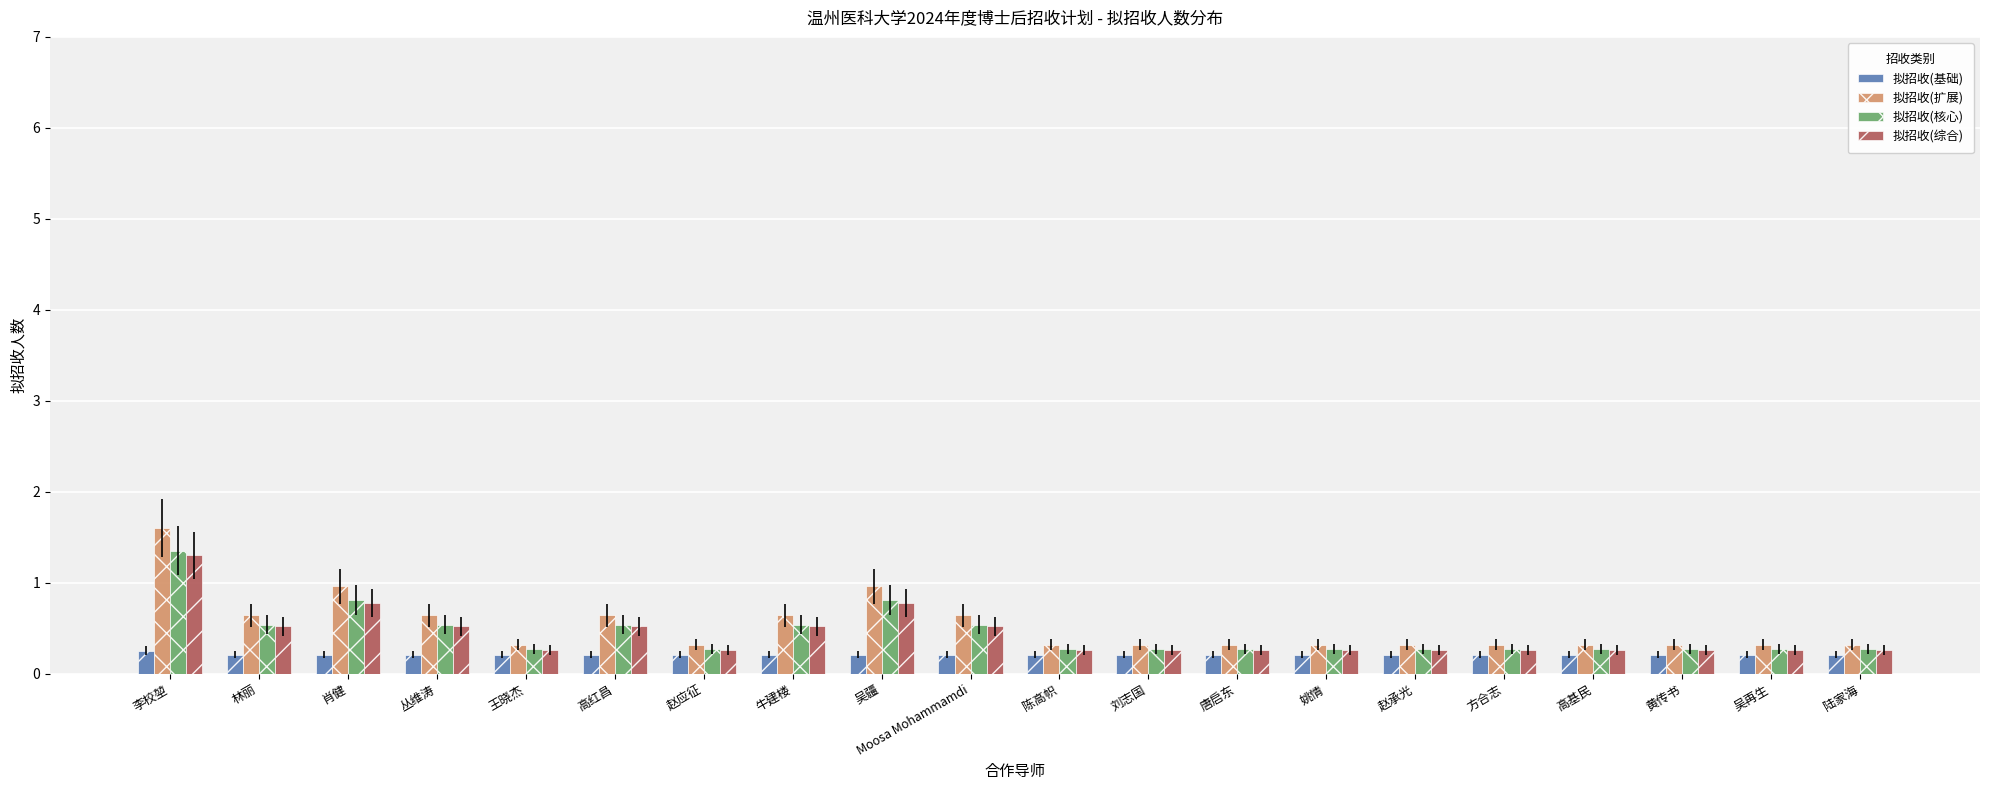

What is the minimum value for 拟招收(核心)?

0.3